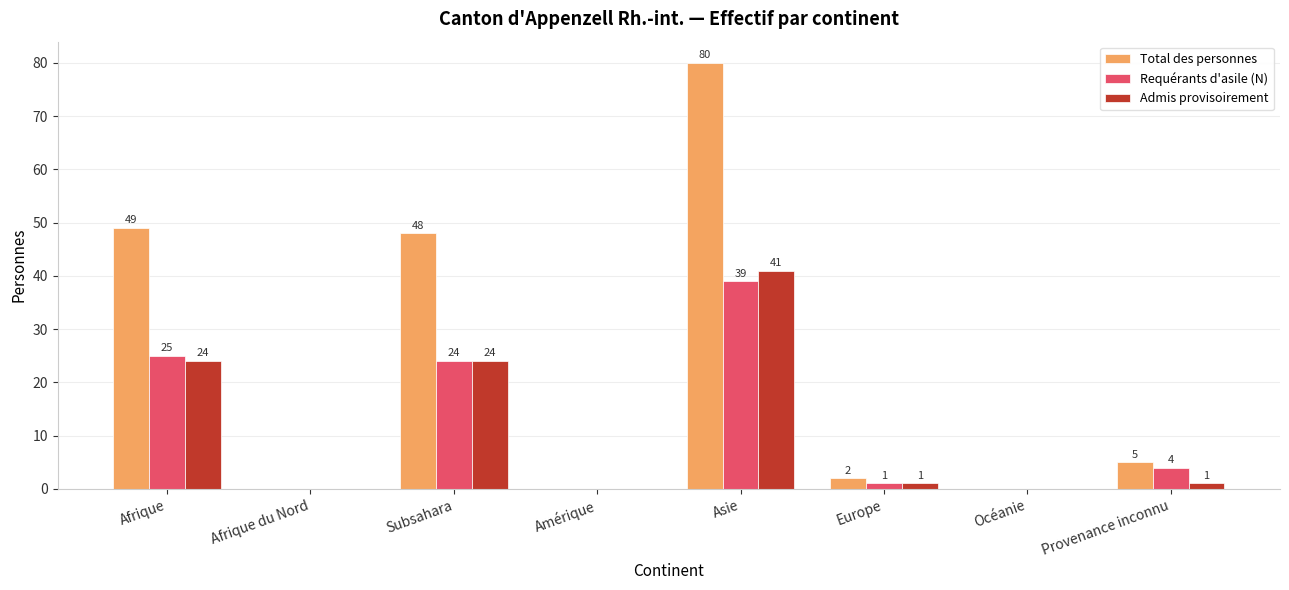

At which category is the sum across all series the highest?

Asie